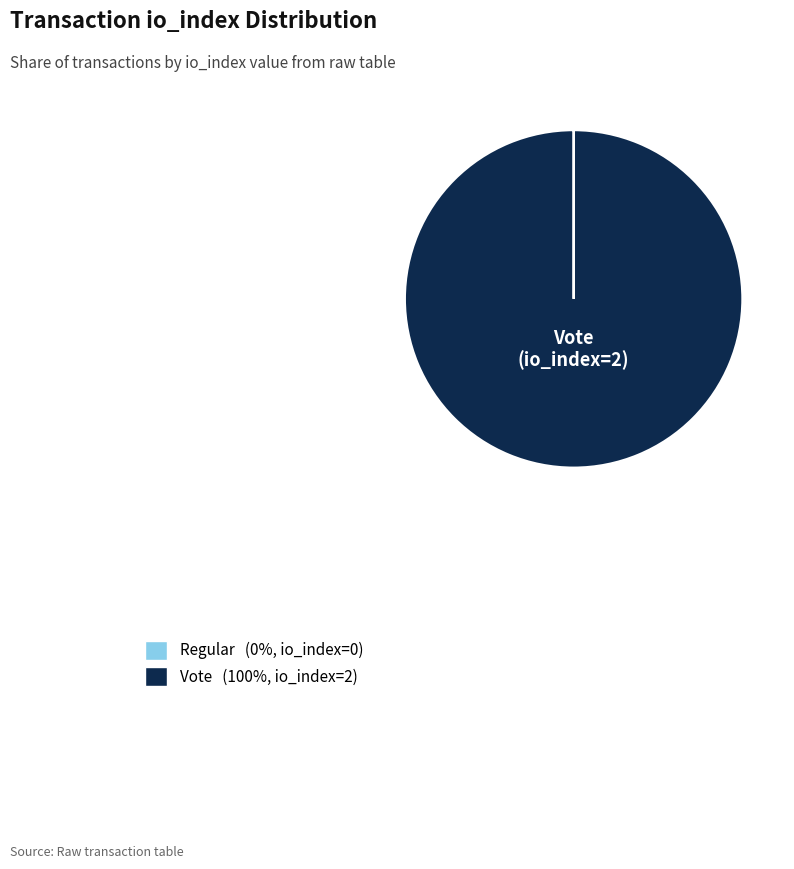

Is there a majority slice in this chart?

Yes